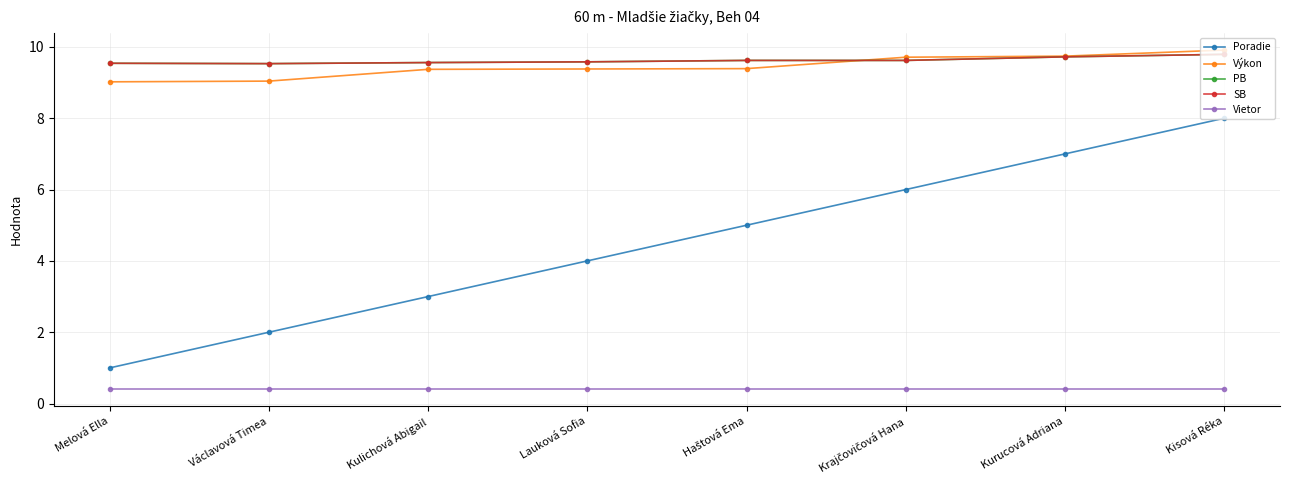

Does the chart have visible grid lines?

Yes